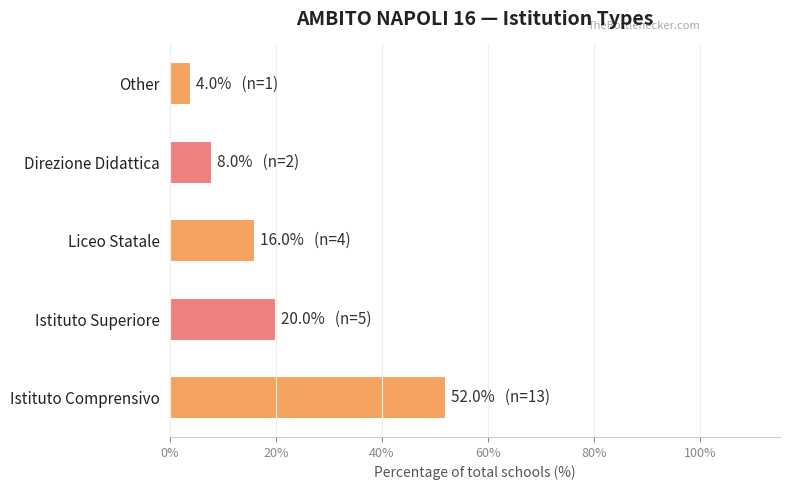

Reading bottom to top, extract all data points from this chart.

Istituto Comprensivo=52	Istituto Superiore=20	Liceo Statale=16	Direzione Didattica=8	Other=4